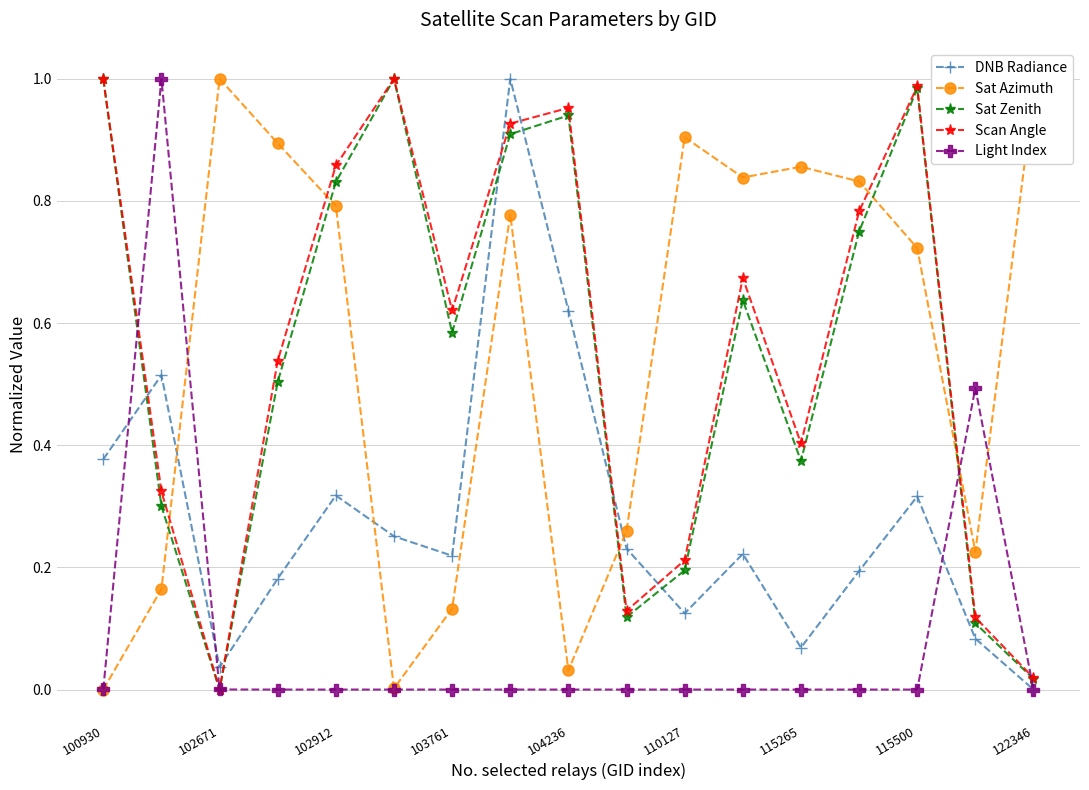

How many interior local peaks does the Scan Angle series have?

4